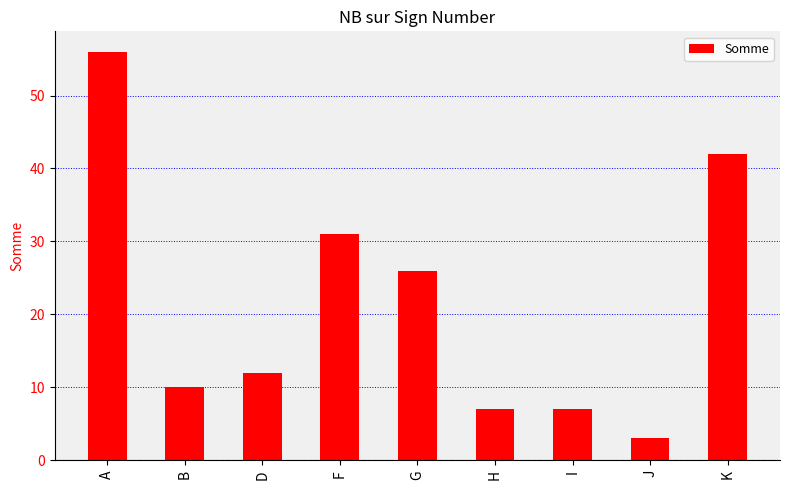

Approximately how many times larger is the value at I compared to D?

0.6